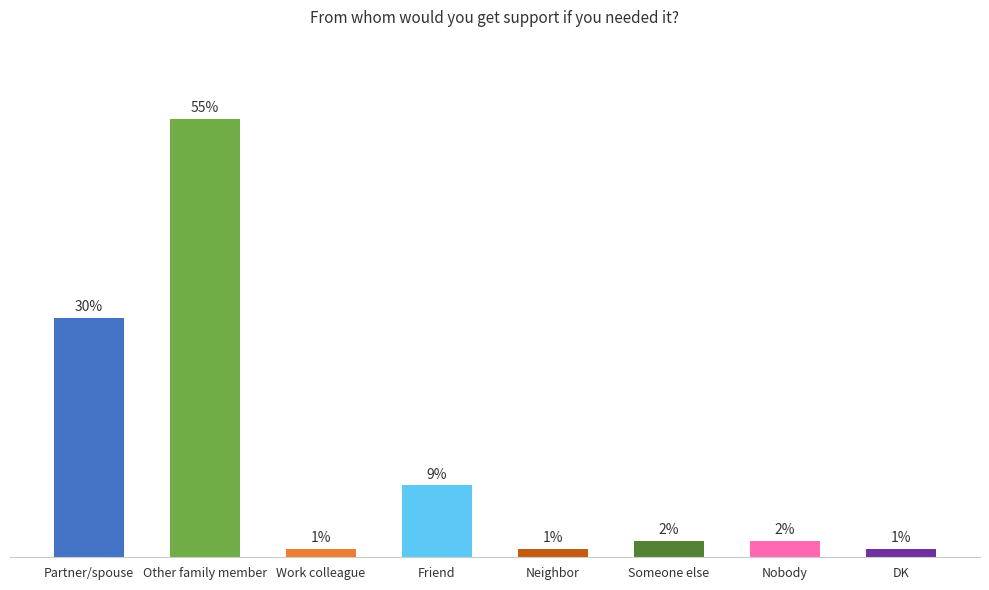

What is the label of the 3rd bar from the left?

Work colleague